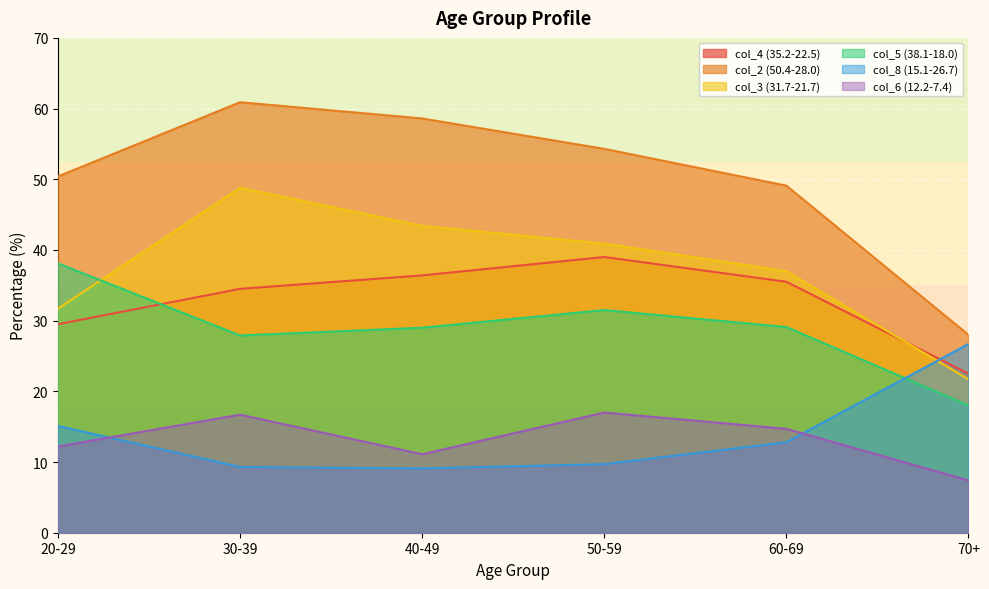

How many data points does each series have?

6